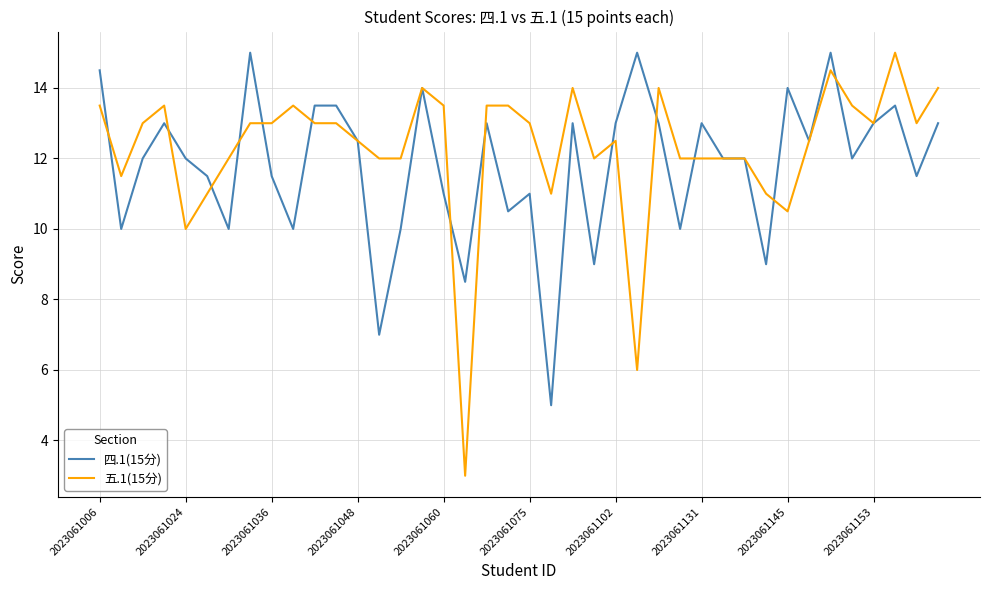

What is the maximum value shown in the chart?

15.0